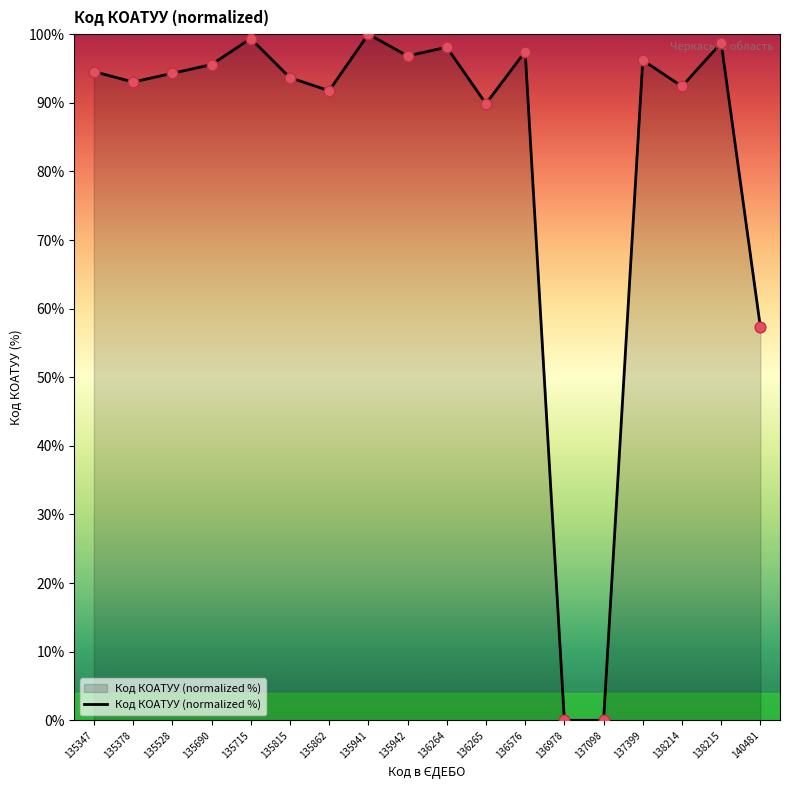

Which has a higher value, 136576 or 135862?

136576